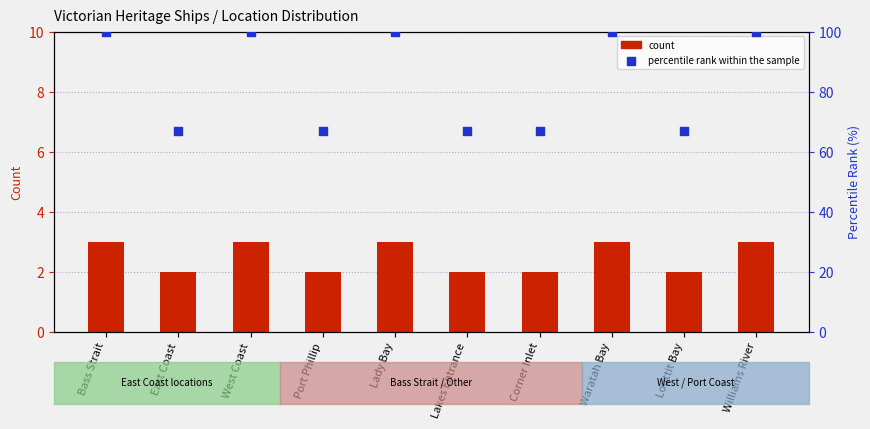

At which category is the sum across all series the highest?

Bass Strait